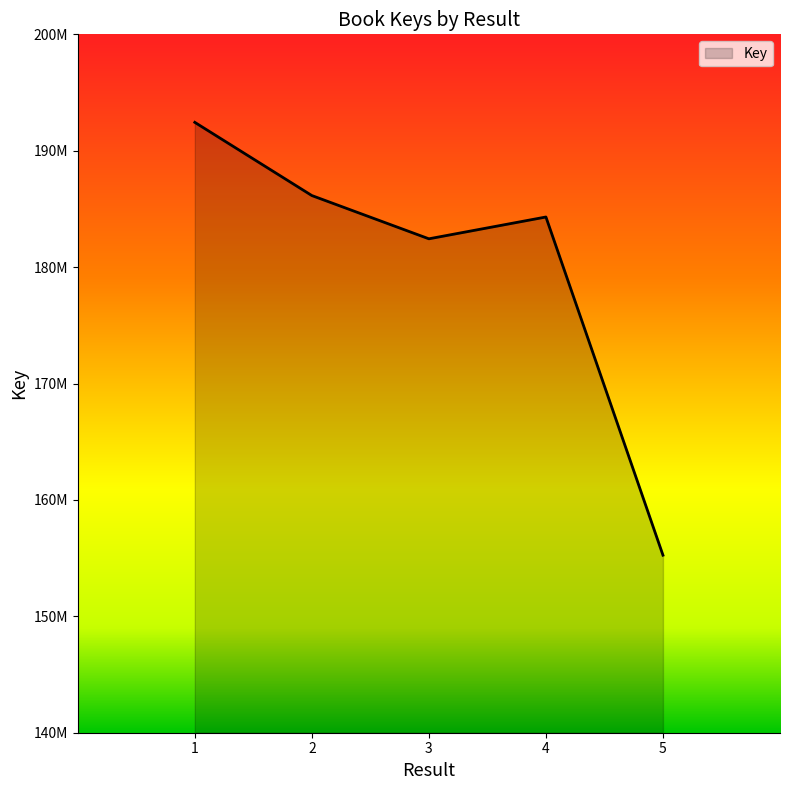

Is this an area chart (filled region under the line)?

Yes